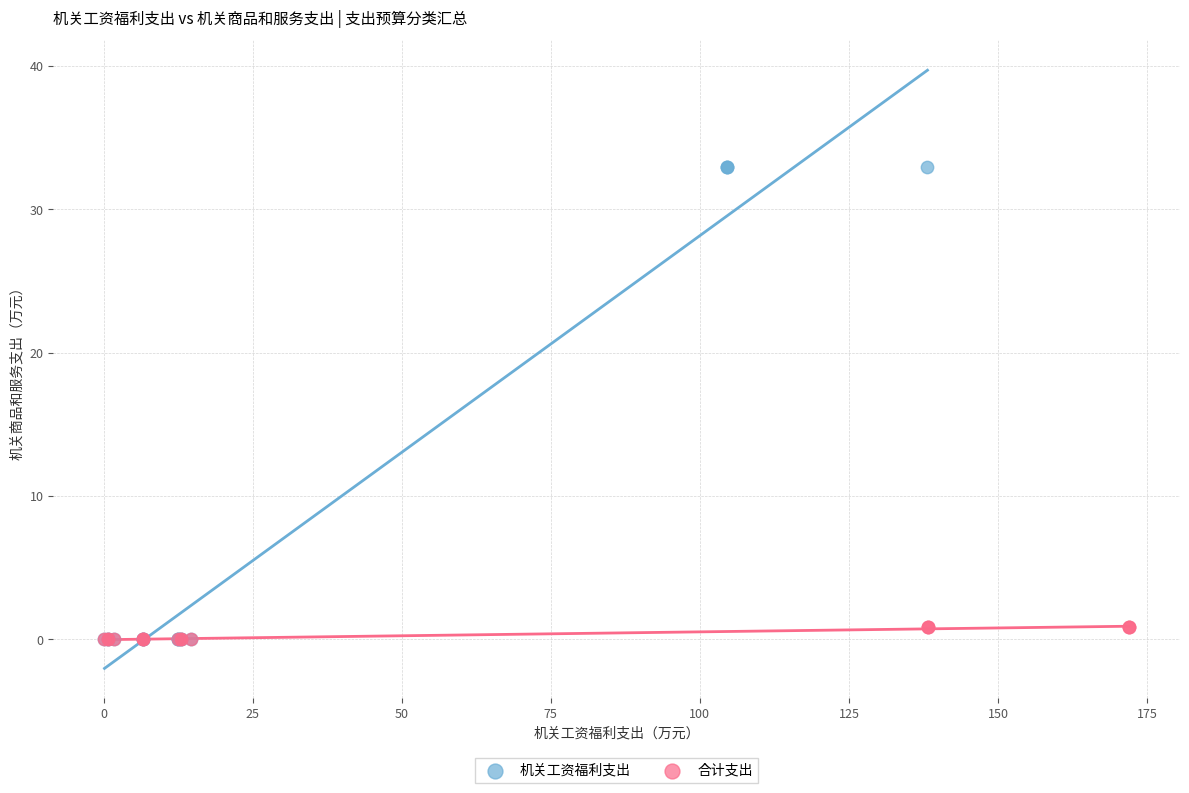

Which series has the widest spread of Y values?

机关工资福利支出